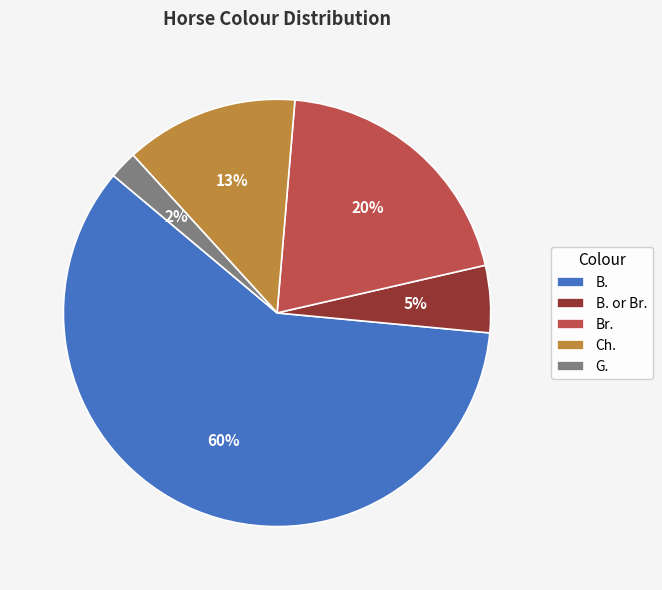

What percentage is the G. slice, to the nearest percent?

2%